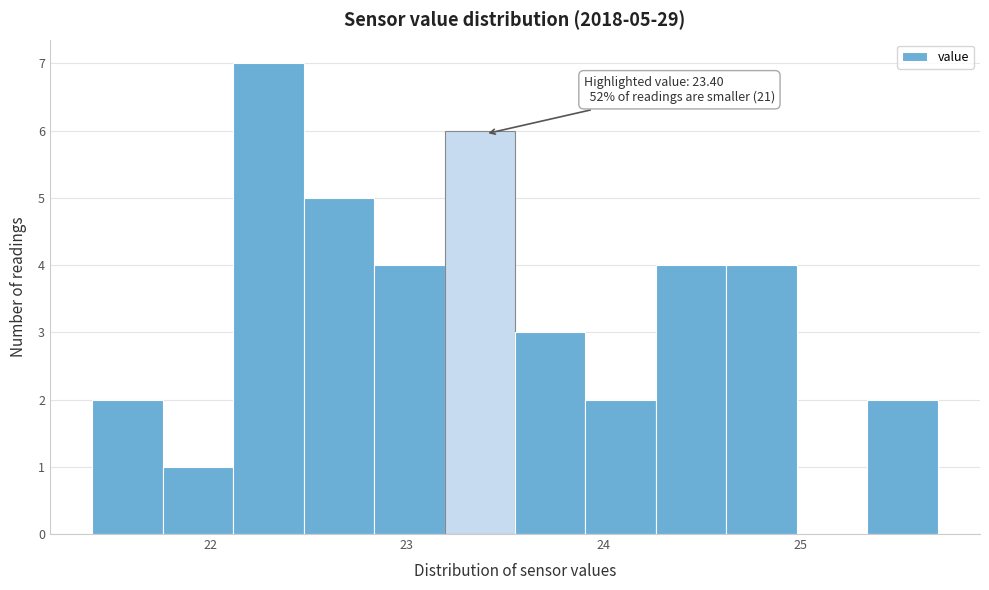

Read against the x-axis, roughly where is the centre of the tallest bar?

22.3